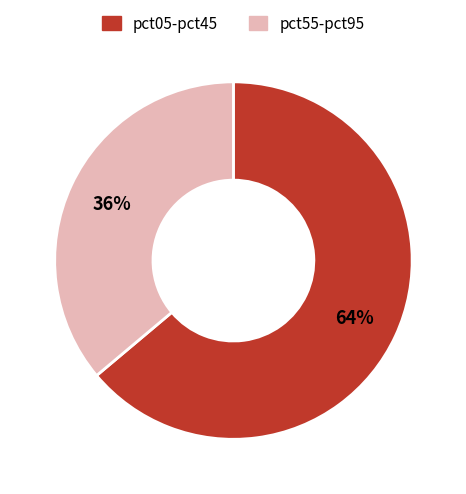

Approximately how many times larger is the value at pct05-pct45 compared to pct55-pct95?

1.8